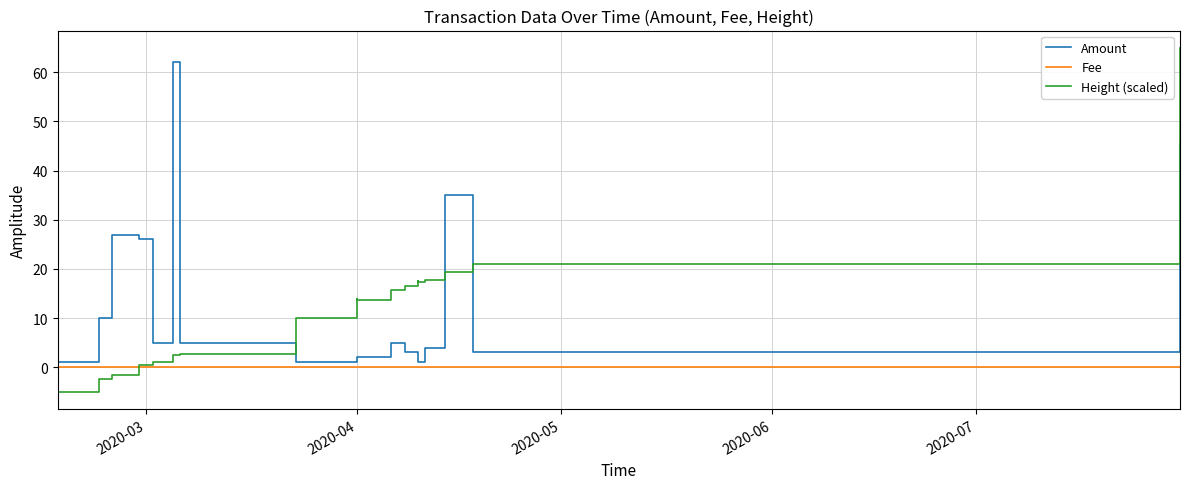

The value of Fee at 2020-04 is 0.0. True or false?

True